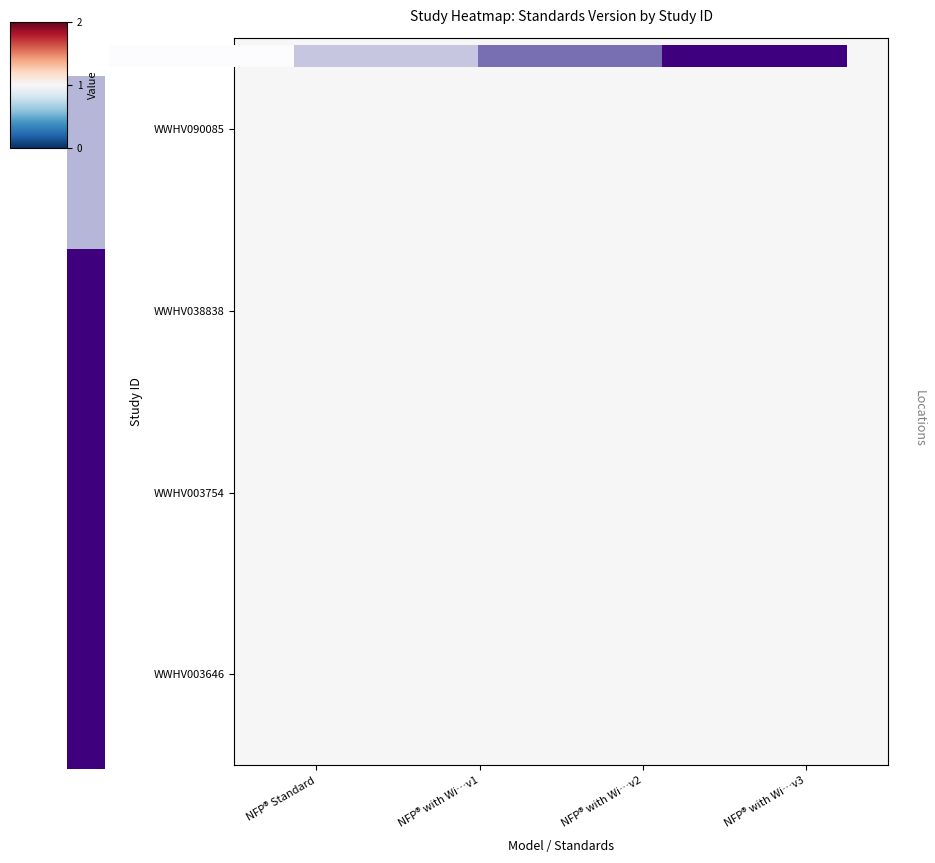

Rank the categories by WWHV003646 value from highest to lowest.

NFP® Standard, NFP® with Wi…v1, NFP® with Wi…v2, NFP® with Wi…v3